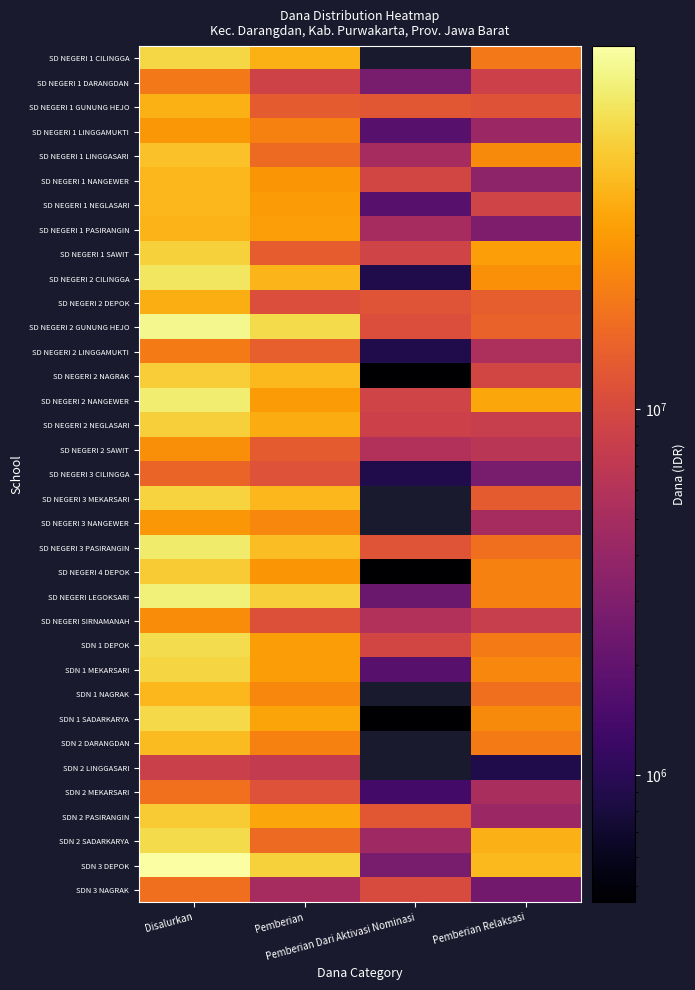

True or false: SD NEGERI 1 LINGGASARI has a value of 18473092.4 at Disalurkan.

False